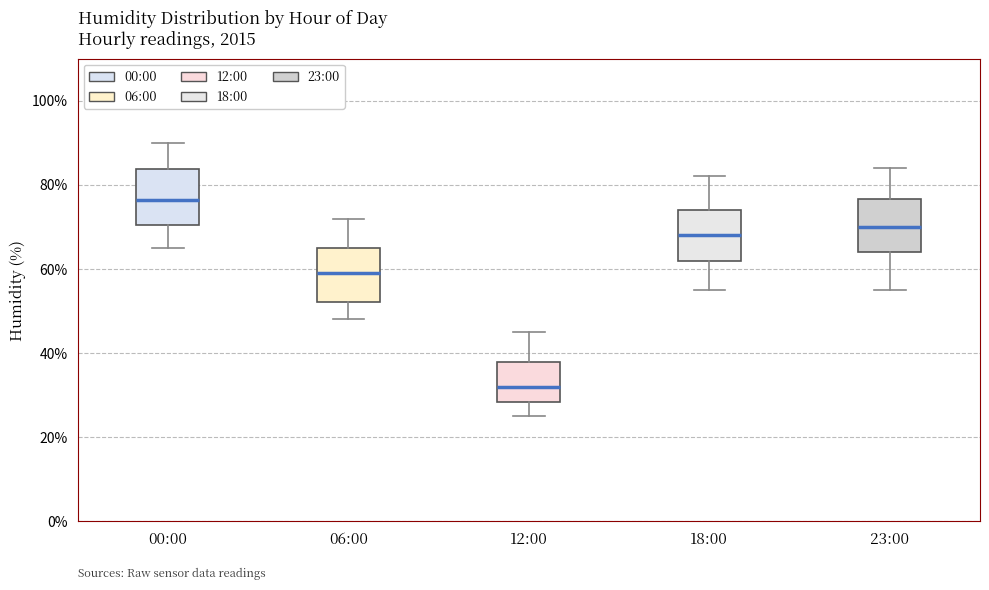

Reading left to right, read every box against the y-axis: the position of its median line, the range the box covers, and the ends of its whiskers. The values are not printed on the chart, so give them approximately, as read against the axis.

00:00: median 76, box 70 to 84, whiskers 66 to 90
06:00: median 60, box 52 to 66, whiskers 48 to 72
12:00: median 32, box 28 to 38, whiskers 26 to 46
18:00: median 68, box 62 to 74, whiskers 56 to 82
23:00: median 70, box 64 to 76, whiskers 56 to 84